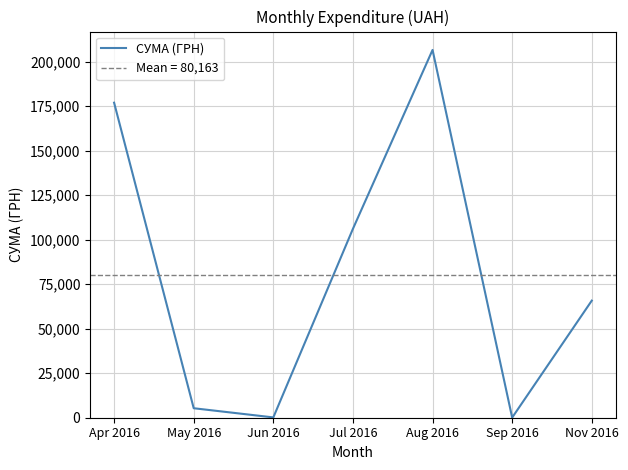

The chart shows a value of 1274.6 at May 2016. True or false?

False